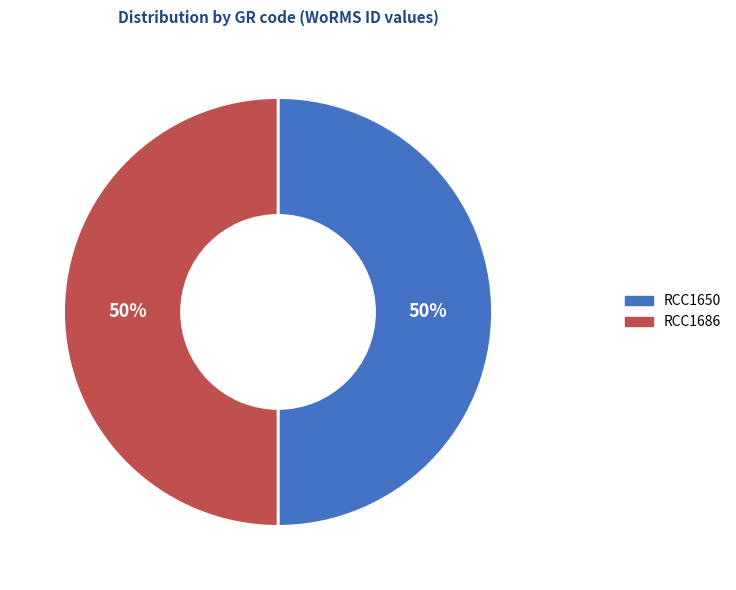

To the nearest percent, what is the average slice percentage?

50%